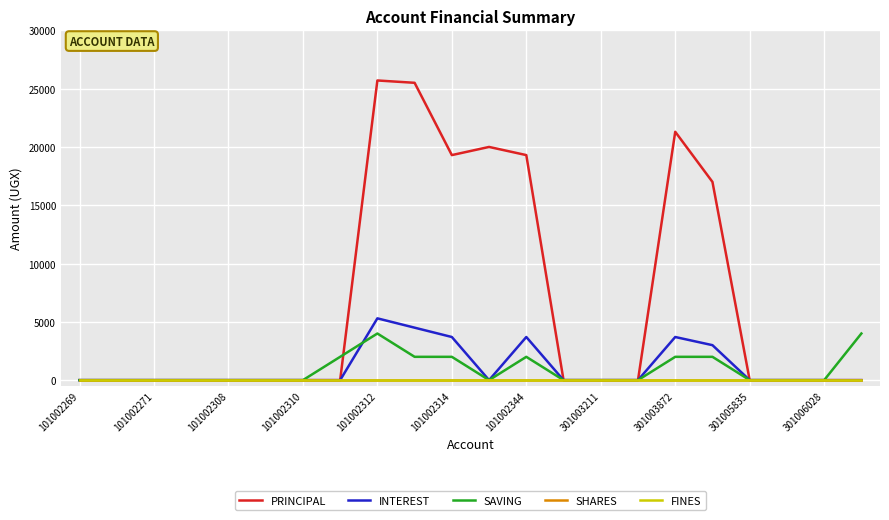

Does the chart have visible grid lines?

Yes